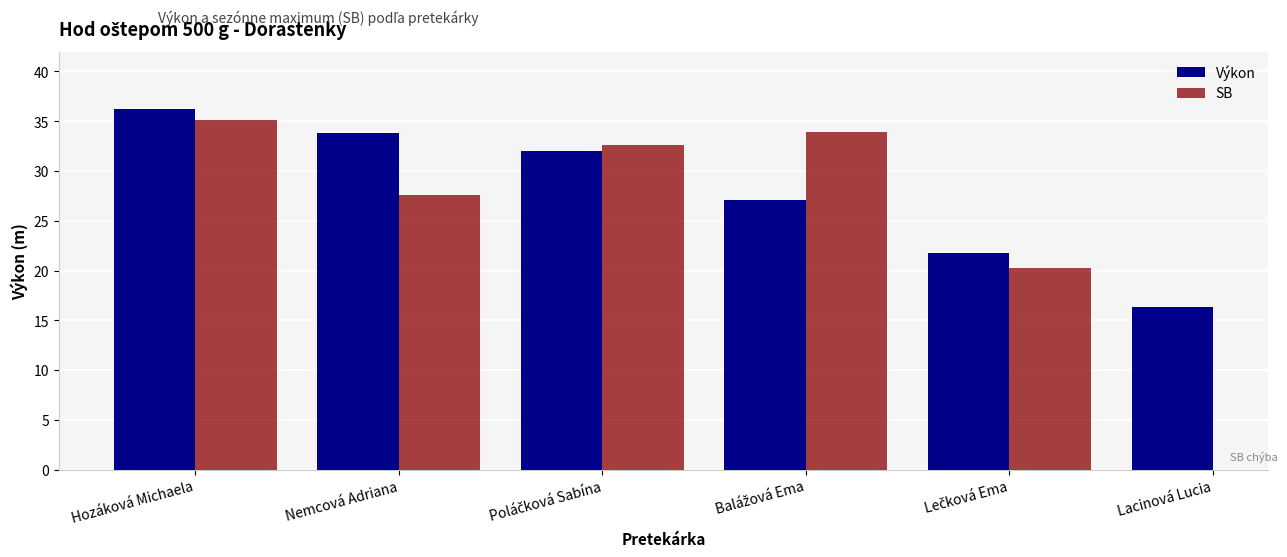

List the labels in order of SB value, smallest first.

Lečková Ema, Nemcová Adriana, Poláčková Sabína, Balážová Ema, Hozáková Michaela, Lacinová Lucia